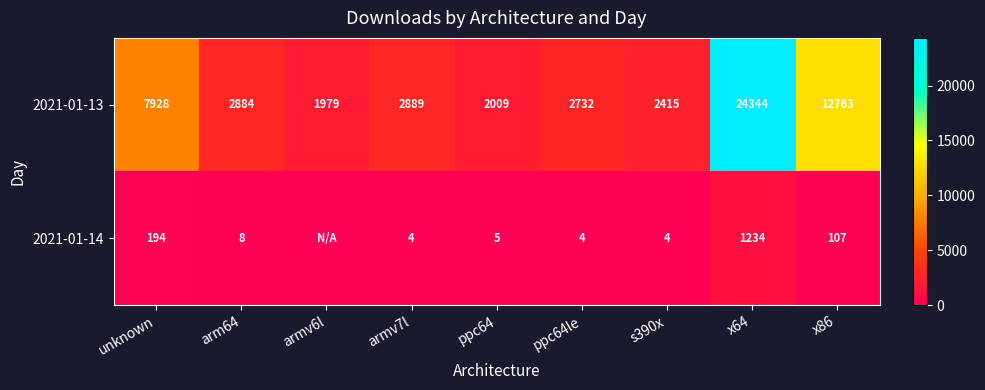

Between unknown and ppc64le, which series saw the biggest shift?

2021-01-13